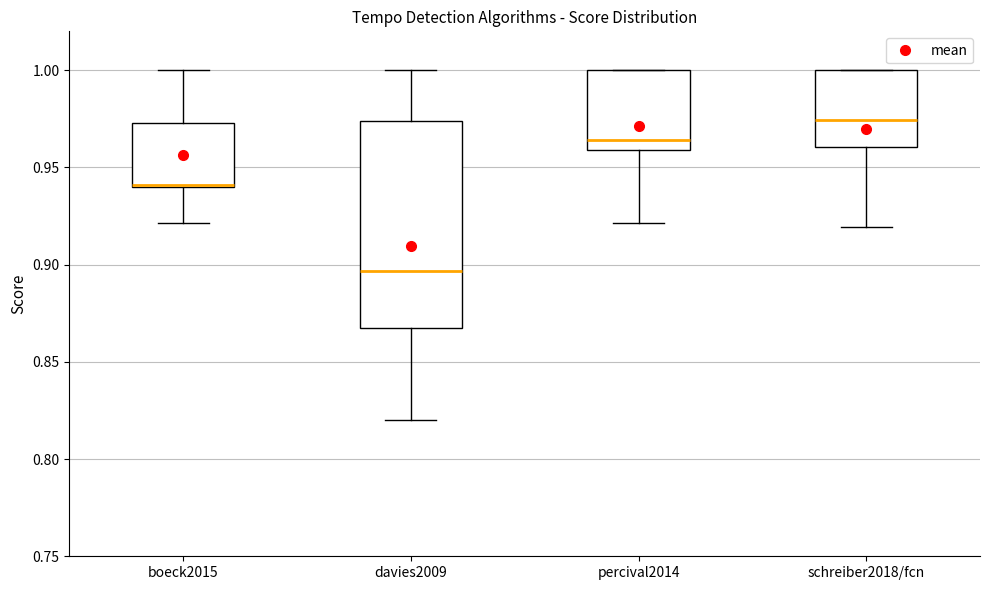

Reading left to right, transcribe this box plot: for each box, give where its median line is, the range the box spans, and where its two whiskers end, as read against the y-axis. The values are not printed on the chart, so give them approximately, as read against the axis.

boeck2015: median 0.940 (drawn on the box's lower edge), box 0.940 to 0.975, whiskers 0.920 to 1.000
davies2009: median 0.895, box 0.865 to 0.975, whiskers 0.820 to 1.000
percival2014: median 0.965, box 0.960 to 1.000, whiskers 0.920 to 1.000
schreiber2018/fcn: median 0.975, box 0.960 to 1.000, whiskers 0.920 to 1.000